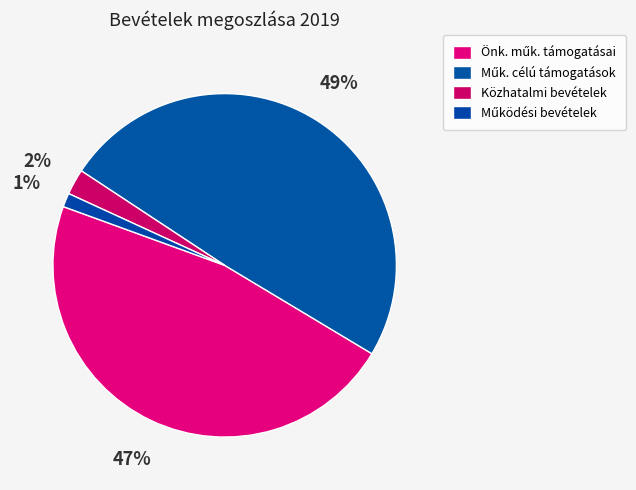

What percentage is the Közhatalmi bevételek slice, to the nearest percent?

2%